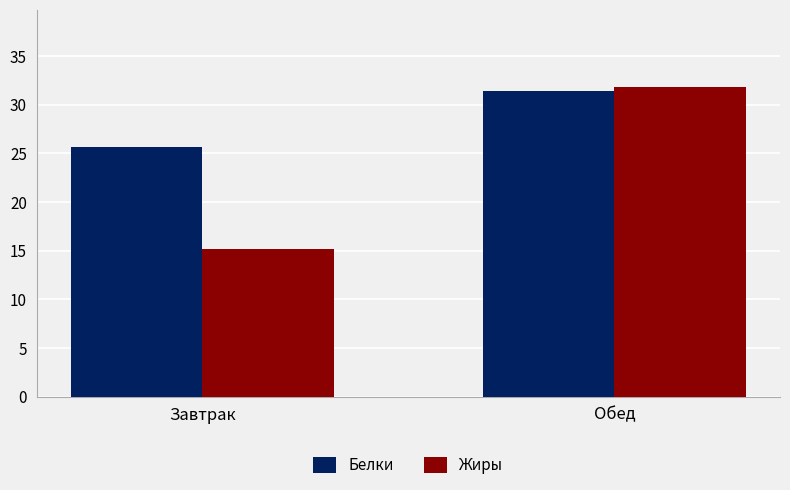

Which category has the lowest value across all series?

Завтрак